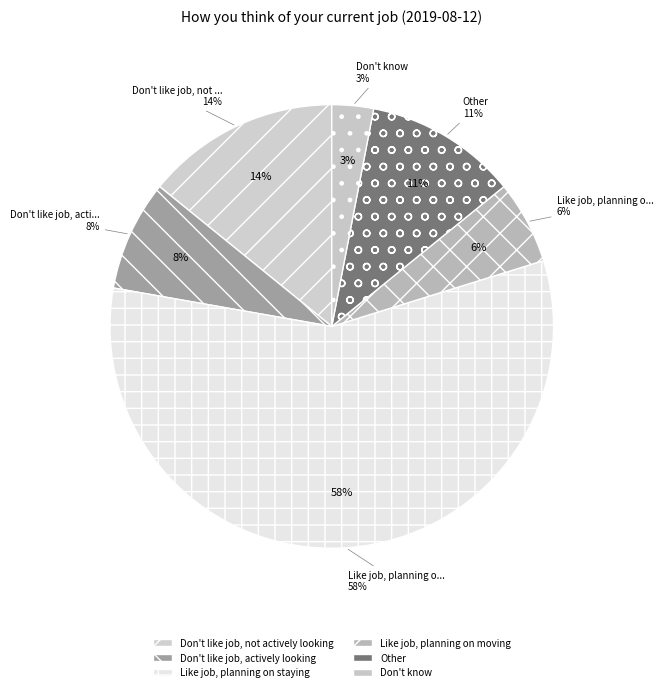

Which category has the biggest portion of the pie?

Like job, planning on staying